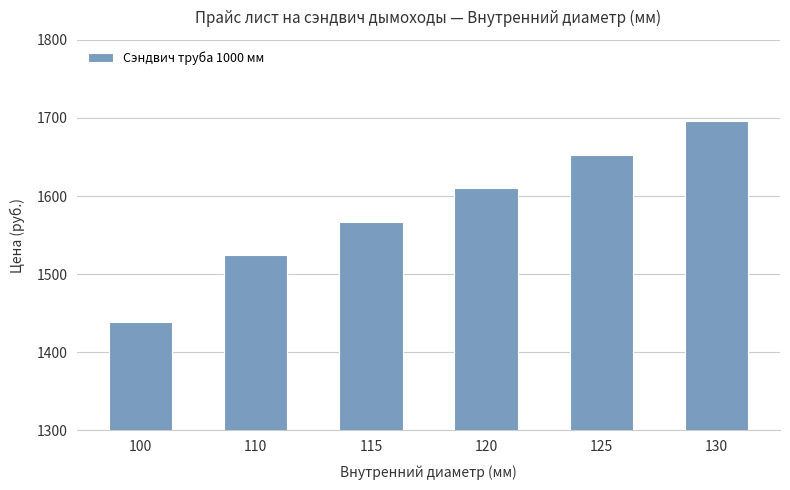

How many data points does each series have?

6